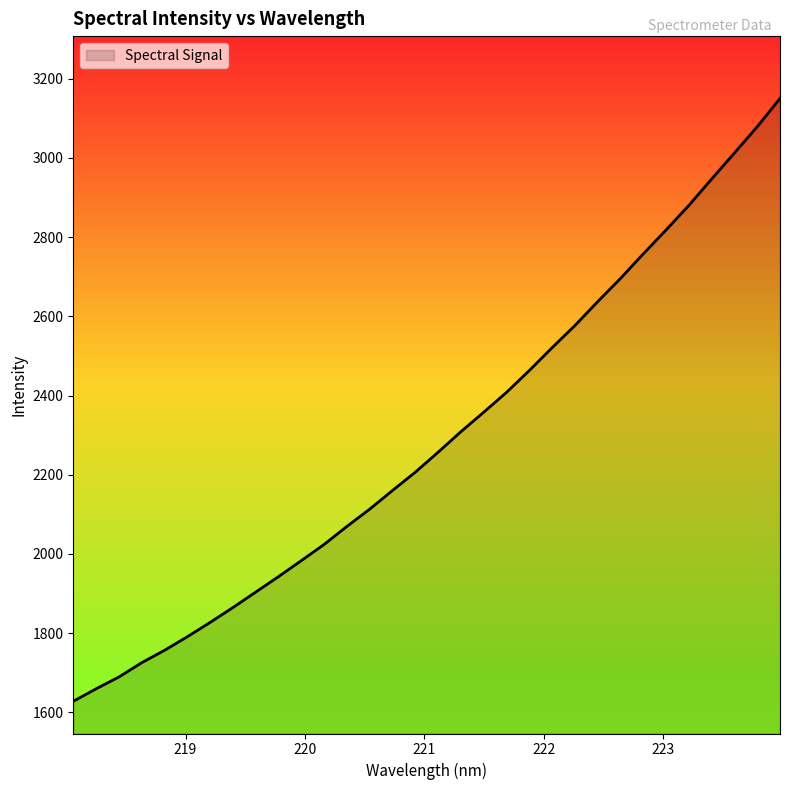

What is the sum of all values?

73215.5